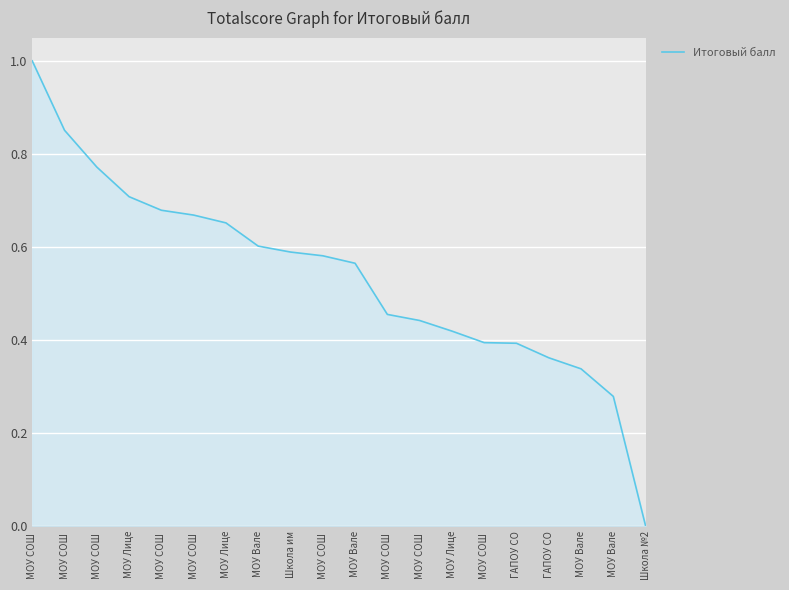

What is the difference between the values at МОУ Лице and МОУ Лице?

0.1